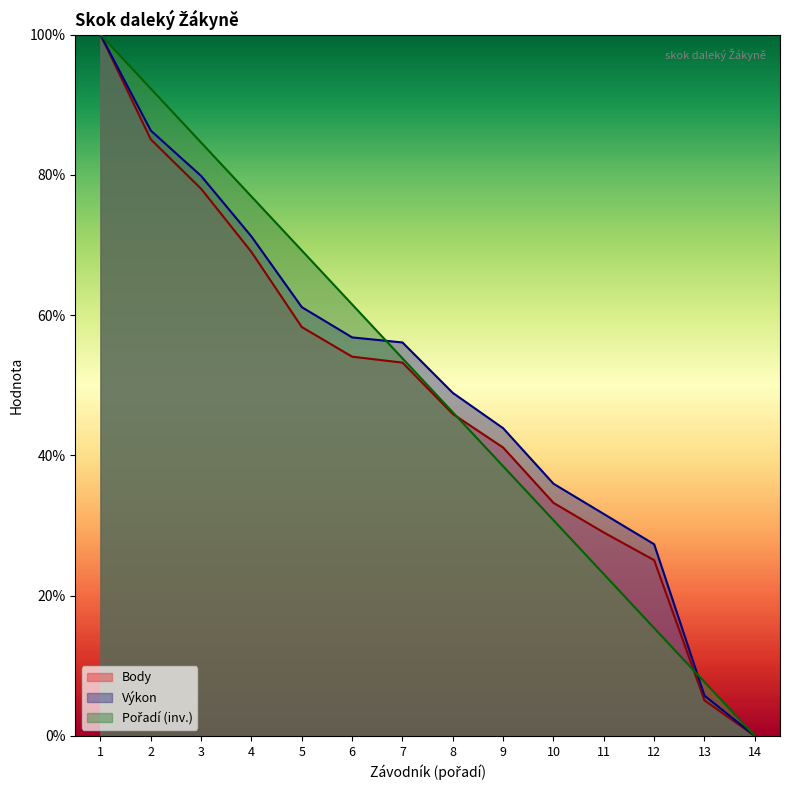

True or false: Výkon and Body intersect in this chart.

False